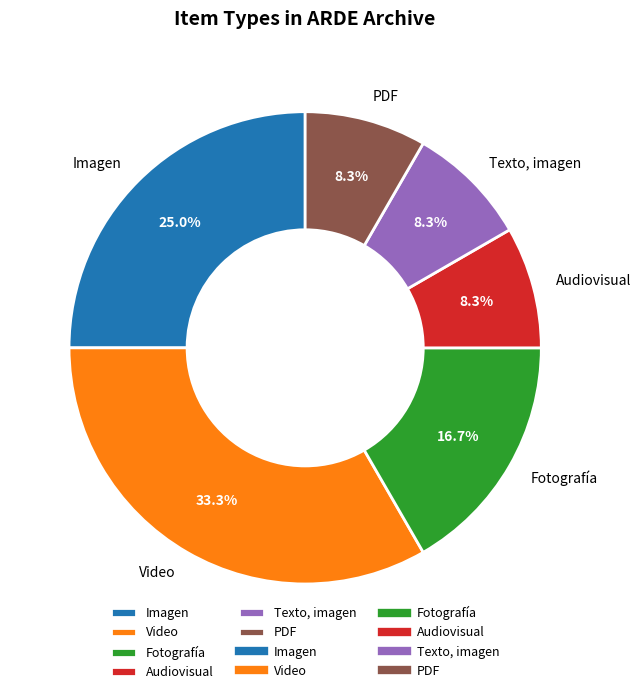

Is there any slice that represents more than half of the pie?

No